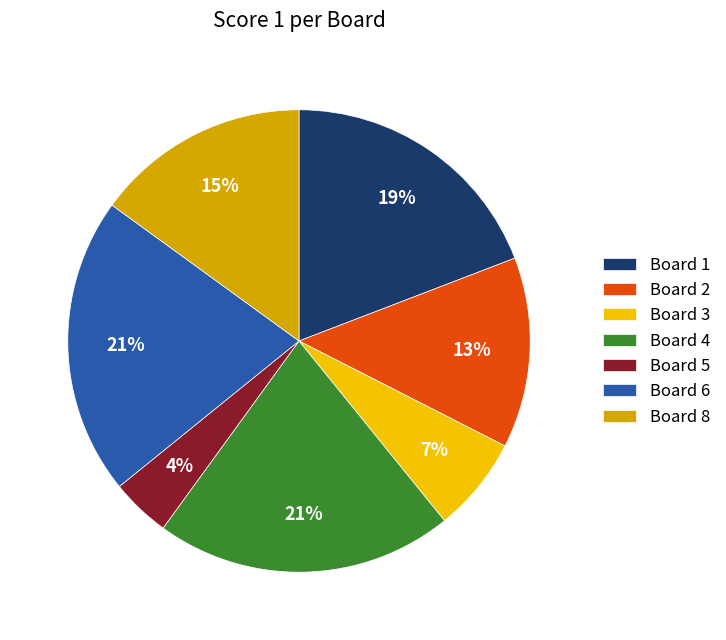

Which has a higher value, Board 8 or Board 5?

Board 8